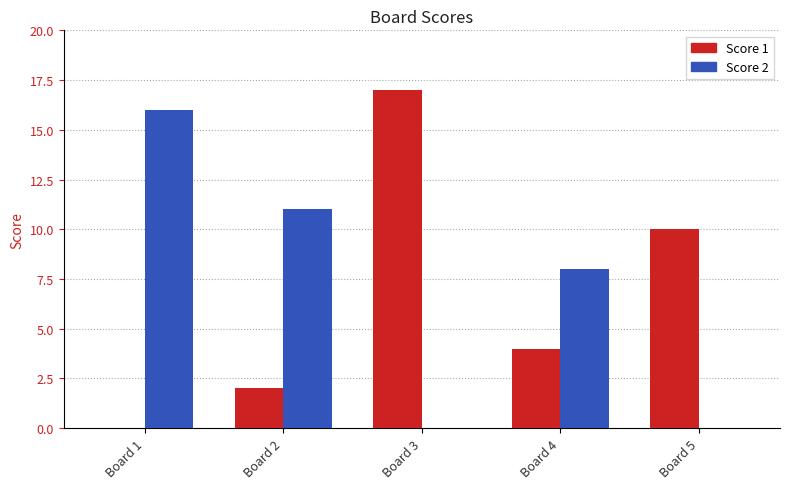

Between Board 2 and Board 3, which series saw the biggest shift?

Score 1